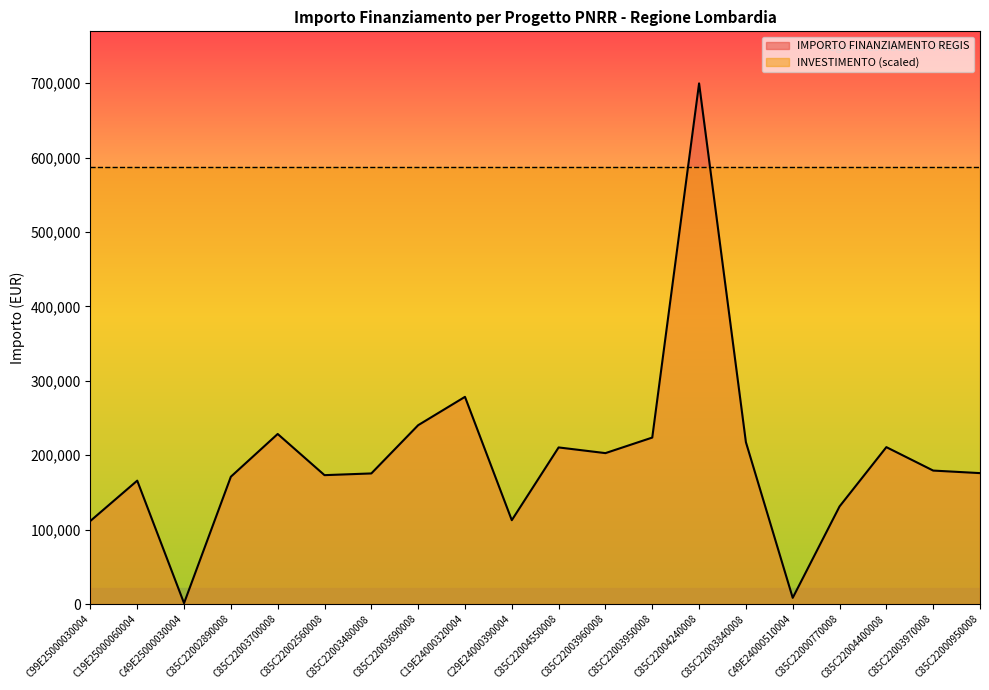

How many points are lower than both their immediate neighbors (excluding endpoints)?

5